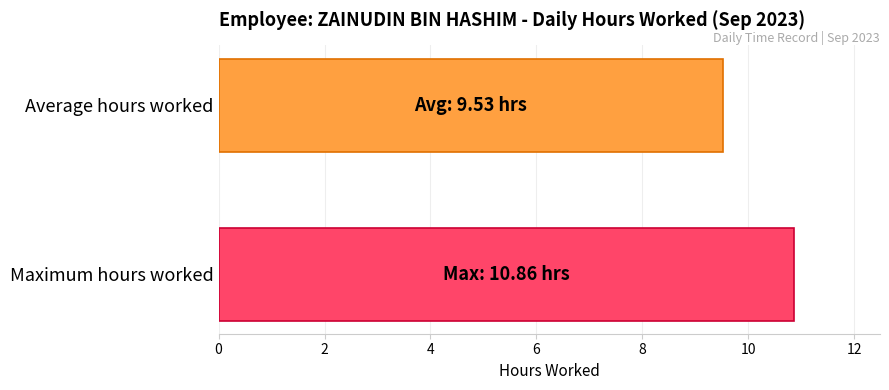

What is the smallest value displayed?

9.5